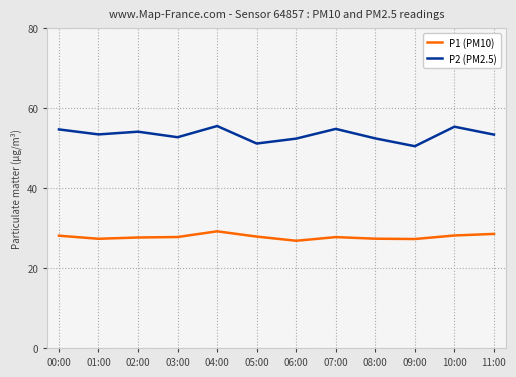

Is the value of P1 (PM10) at 02:00 greater than the value of P2 (PM2.5) at 00:00?

No